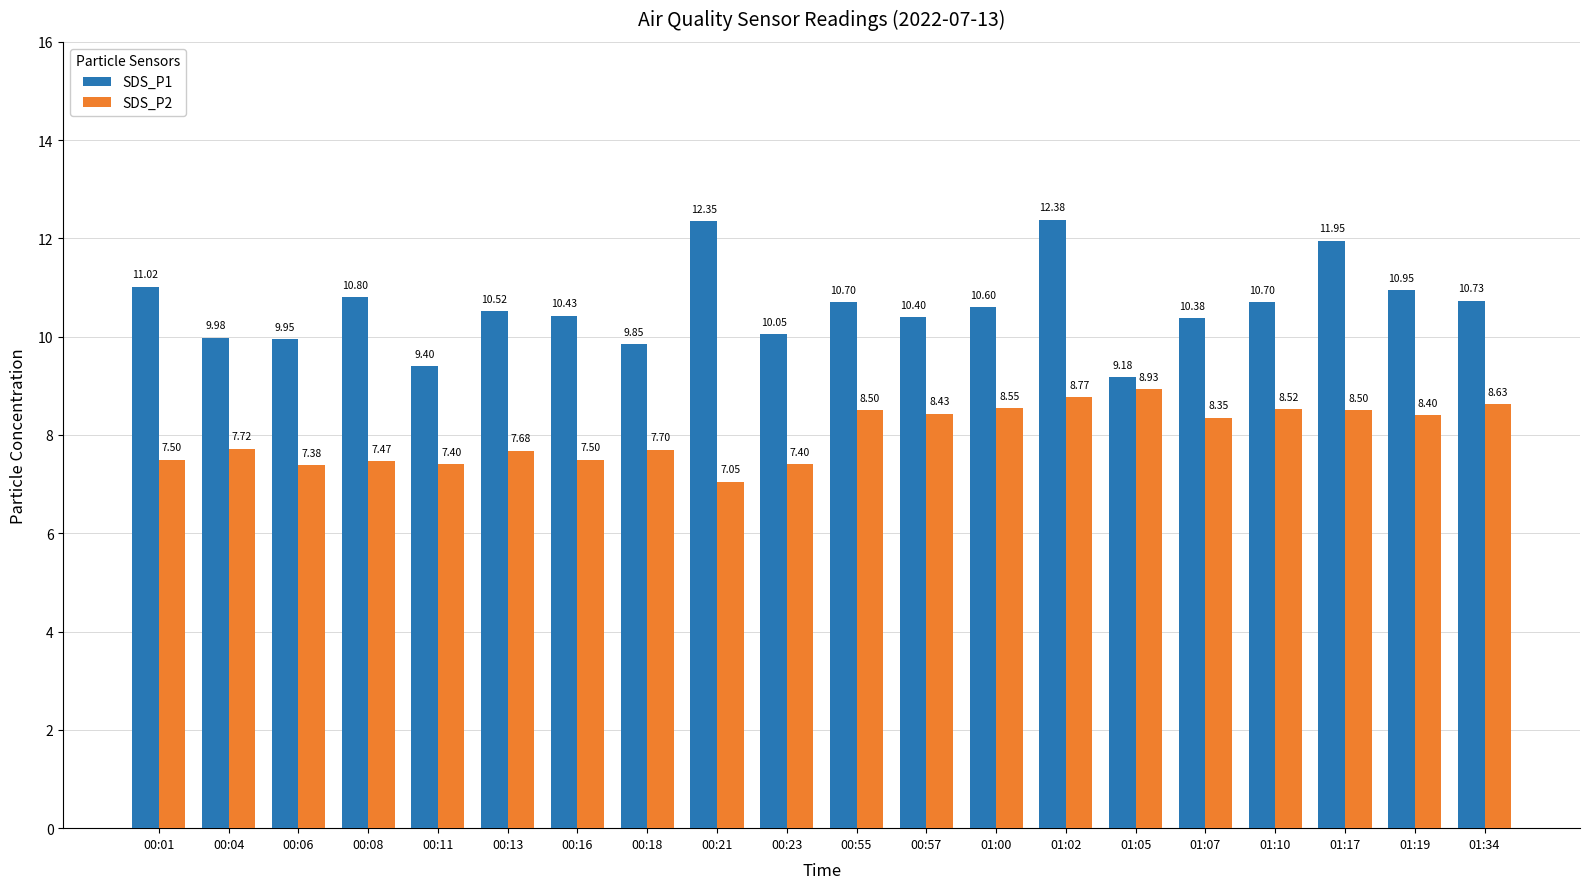

Which category has the highest value across all series?

01:02